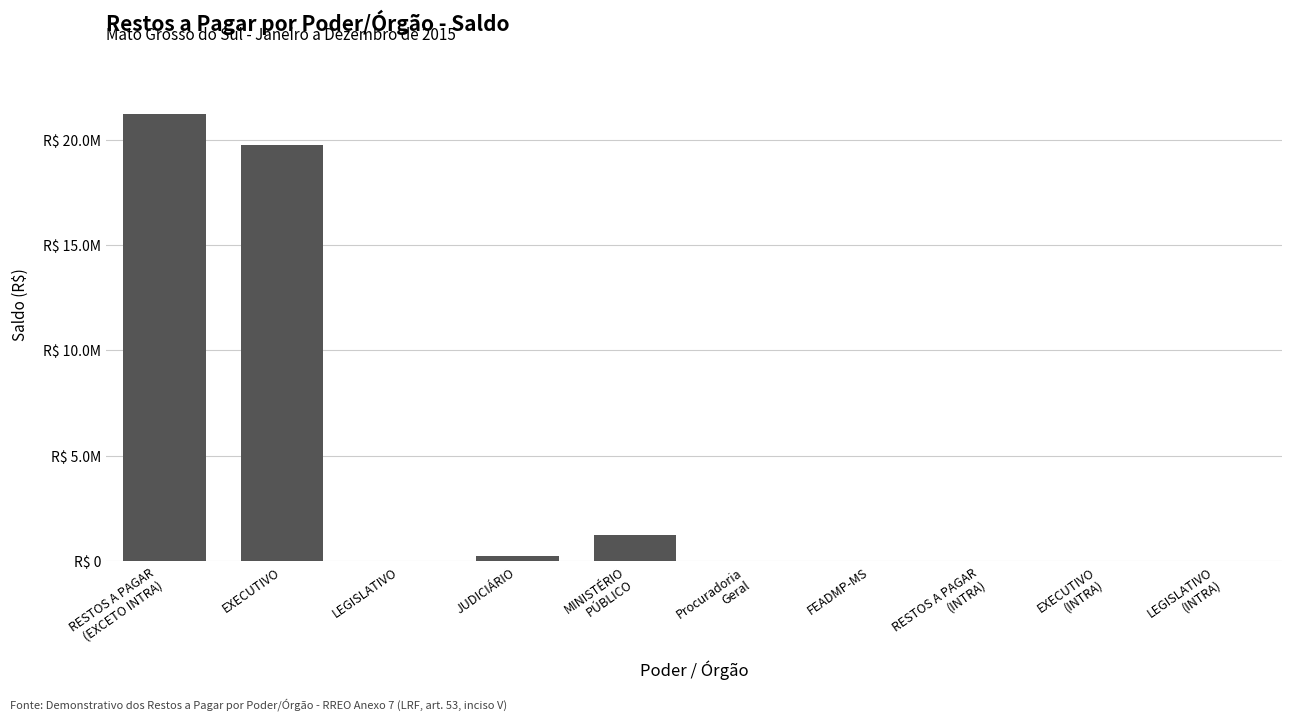

True or false: the data shows 21195644.4 at RESTOS A PAGAR
(EXCETO INTRA).

True